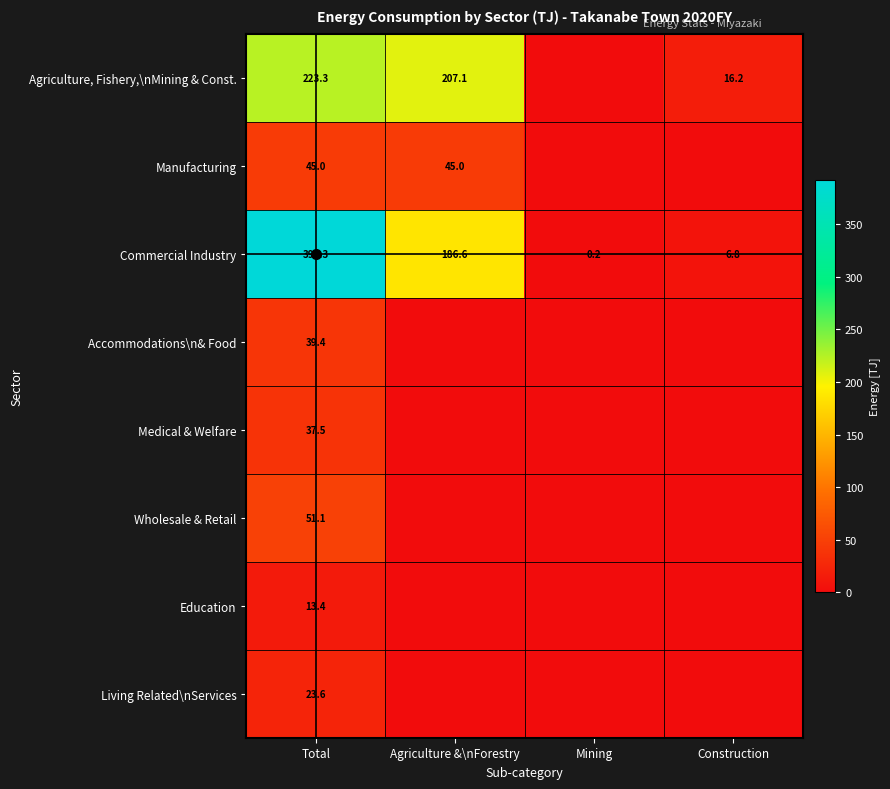

Which series has the largest range (max minus min)?

Commercial Industry